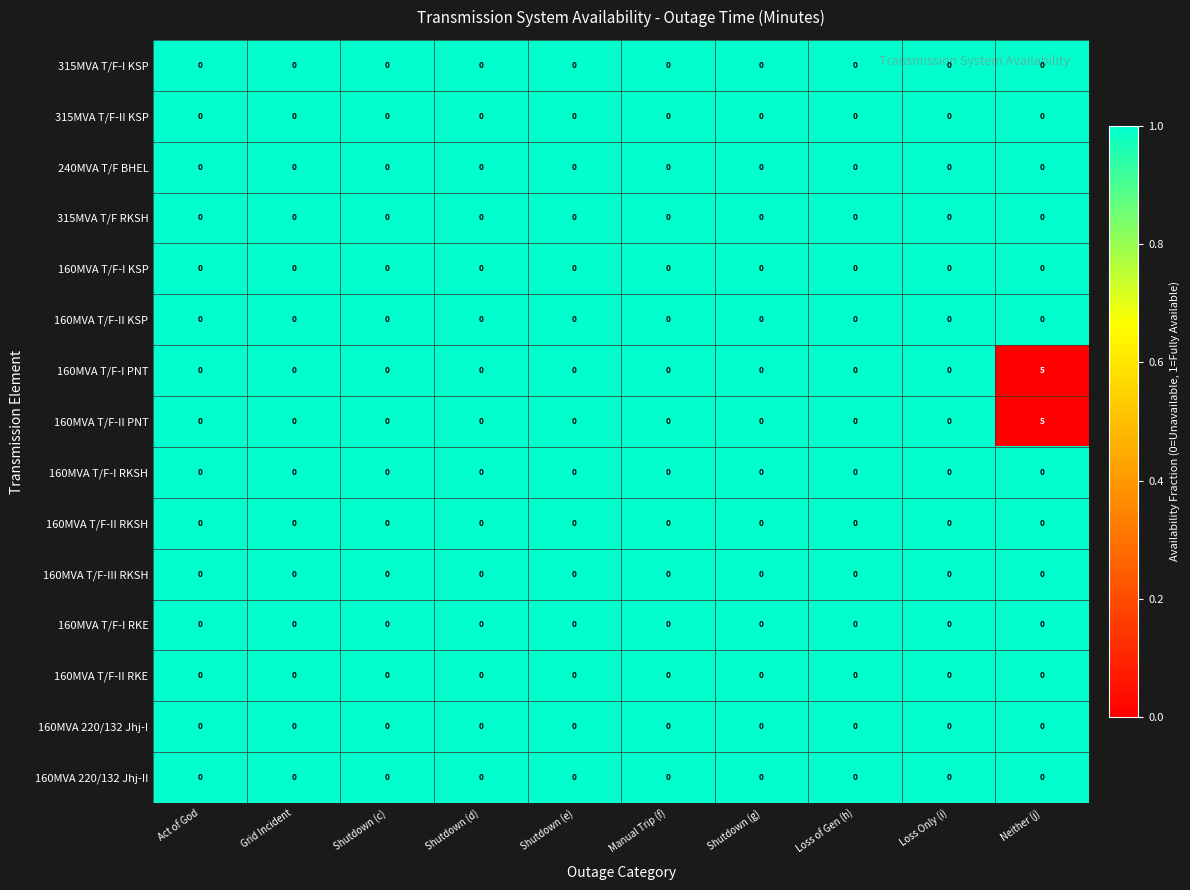

At which category is the sum across all series the highest?

Neither (j)